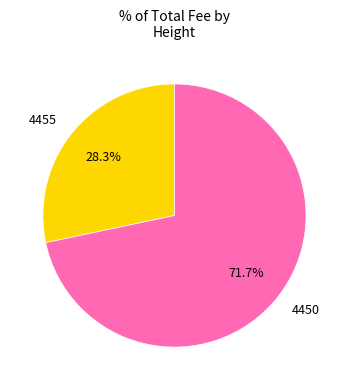

Approximately how many times larger is the value at 4450 compared to 4455?

2.5